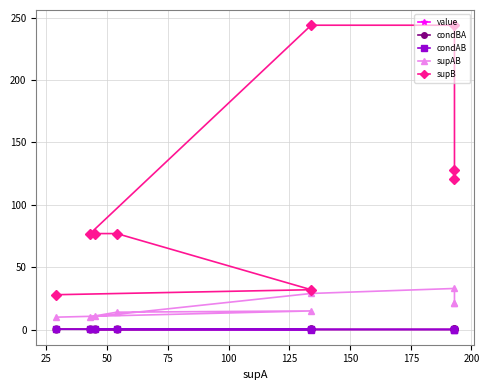

Which series ends up on top after the final intersection of value and condAB?

value